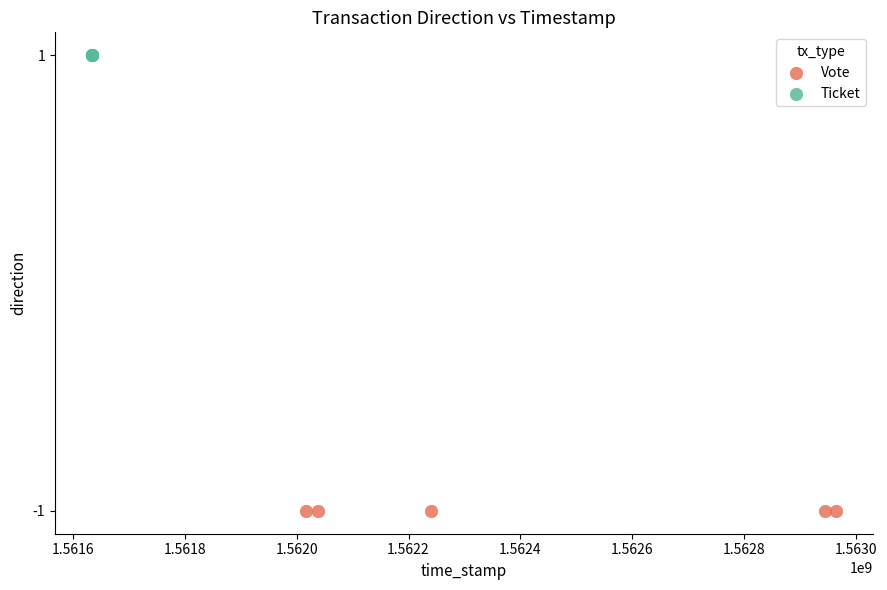

Which series contains the highest Y value?

Ticket